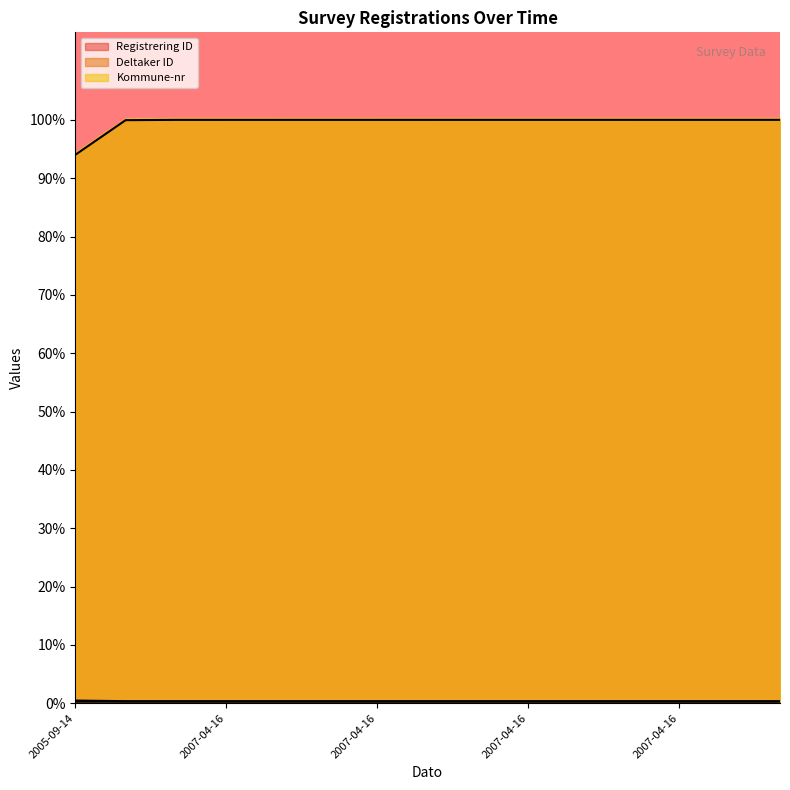

What is the label of the 6th point from the right?

2007-04-16